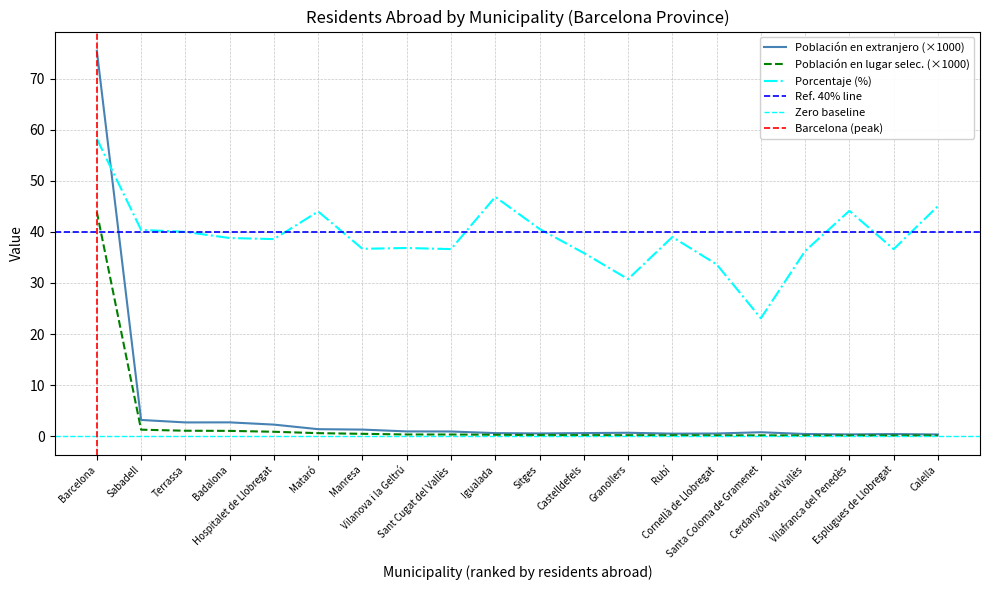

What is the label of the 11th point from the right?

Igualada